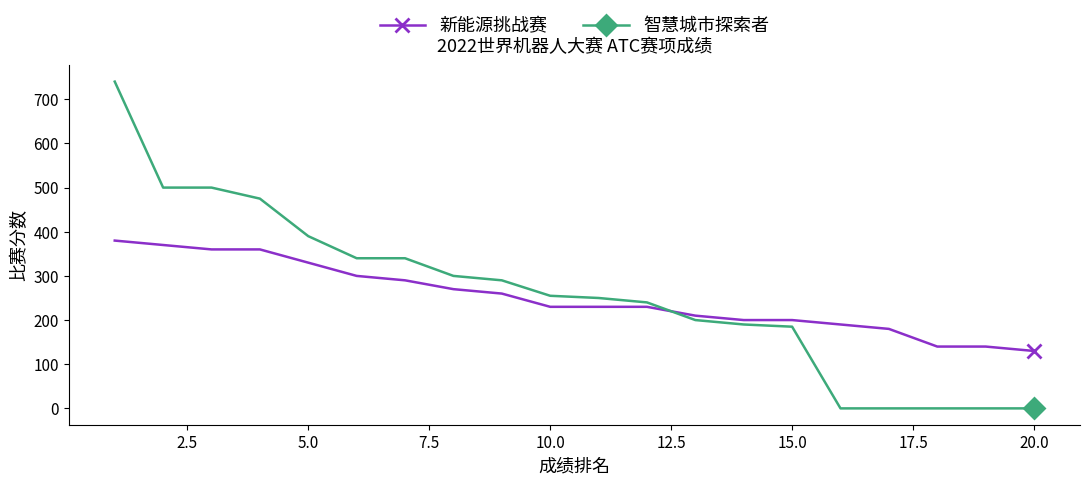

How many lines are shown in the chart?

2